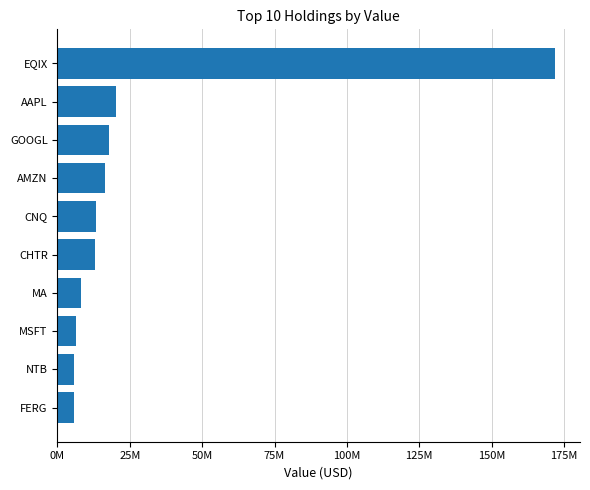

Does the chart contain any negative values?

No